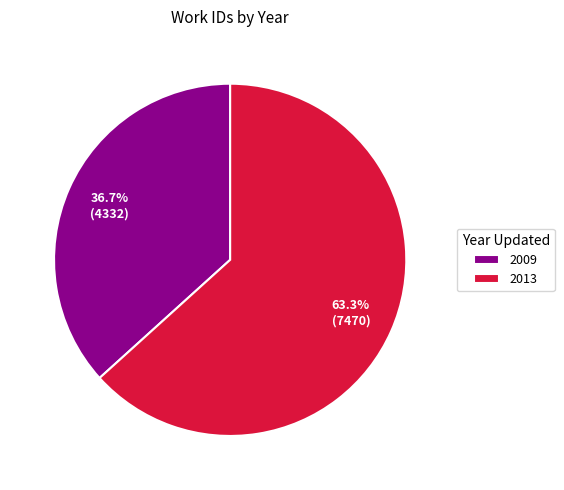

The 2009 slice represents 37% of the pie. True or false?

True